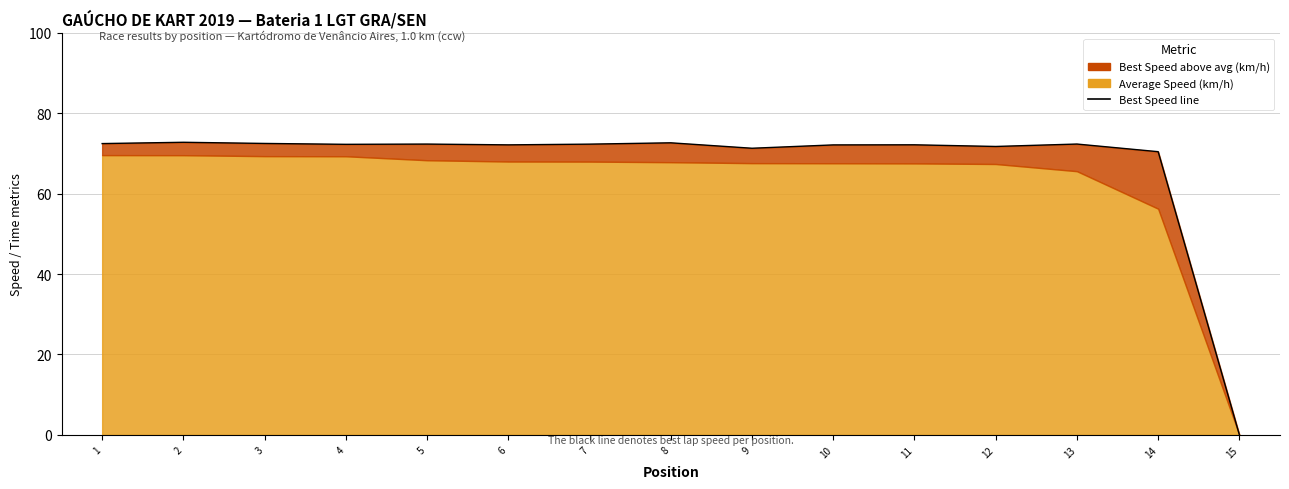

Which label corresponds to the largest value in the chart?

2